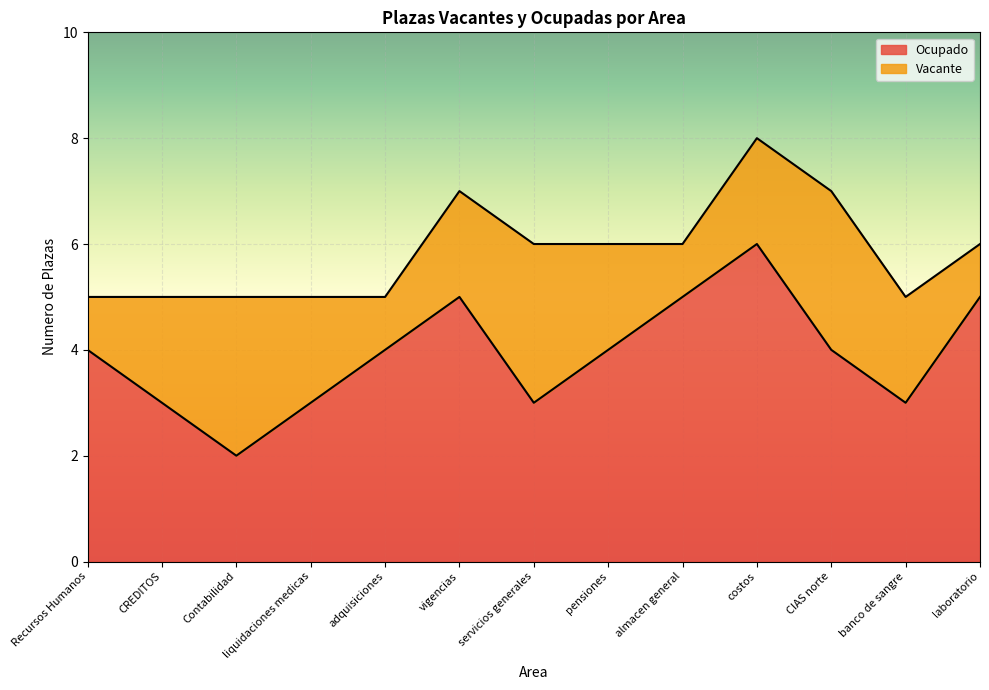

At which category does the data reach its first local valley?

Contabilidad